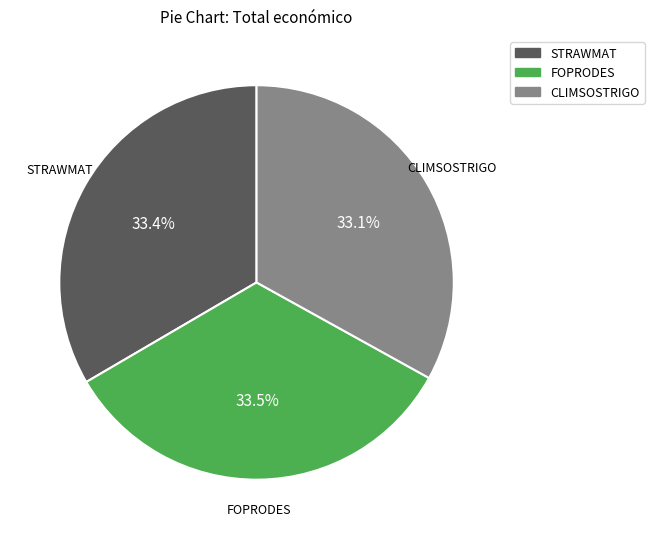

Is CLIMSOSTRIGO the majority of the pie?

No